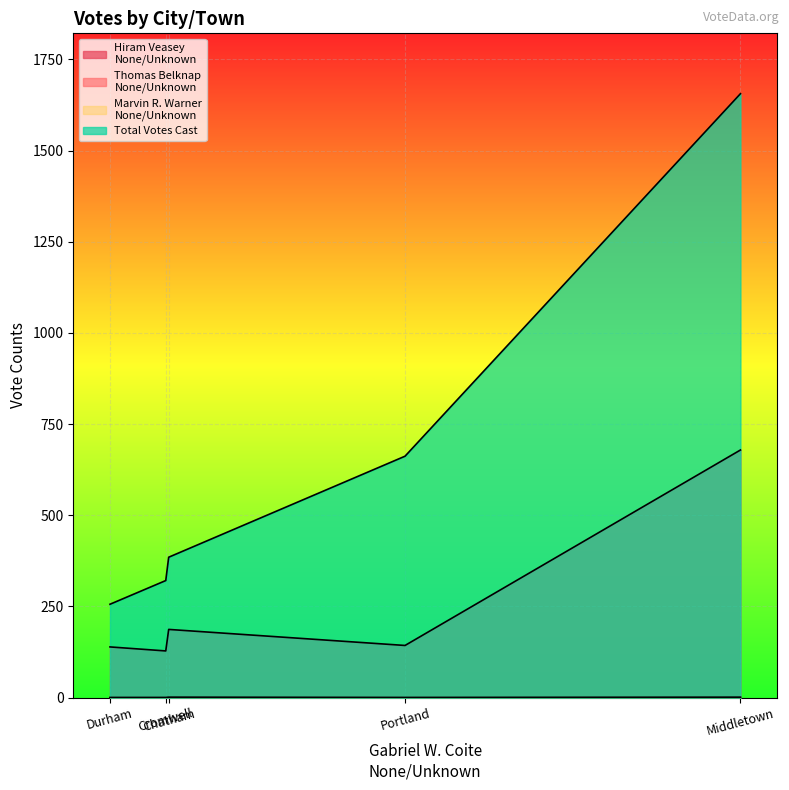

How many distinct data groups are displayed?

4